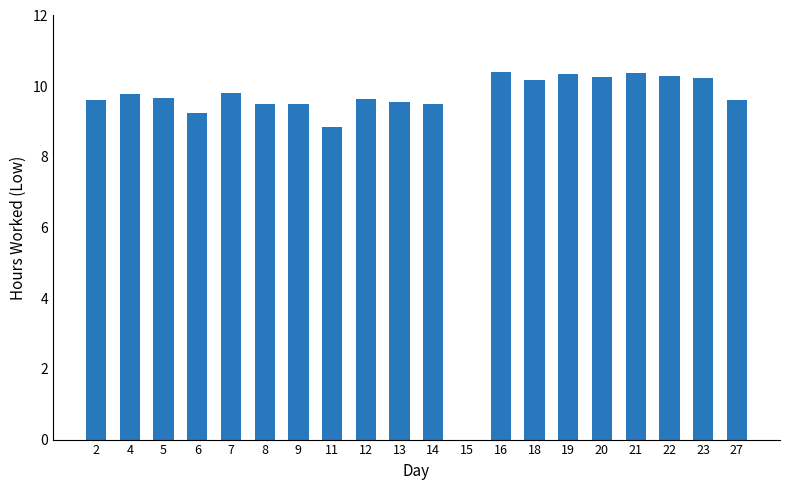

At which label is the value closest to 5?

11